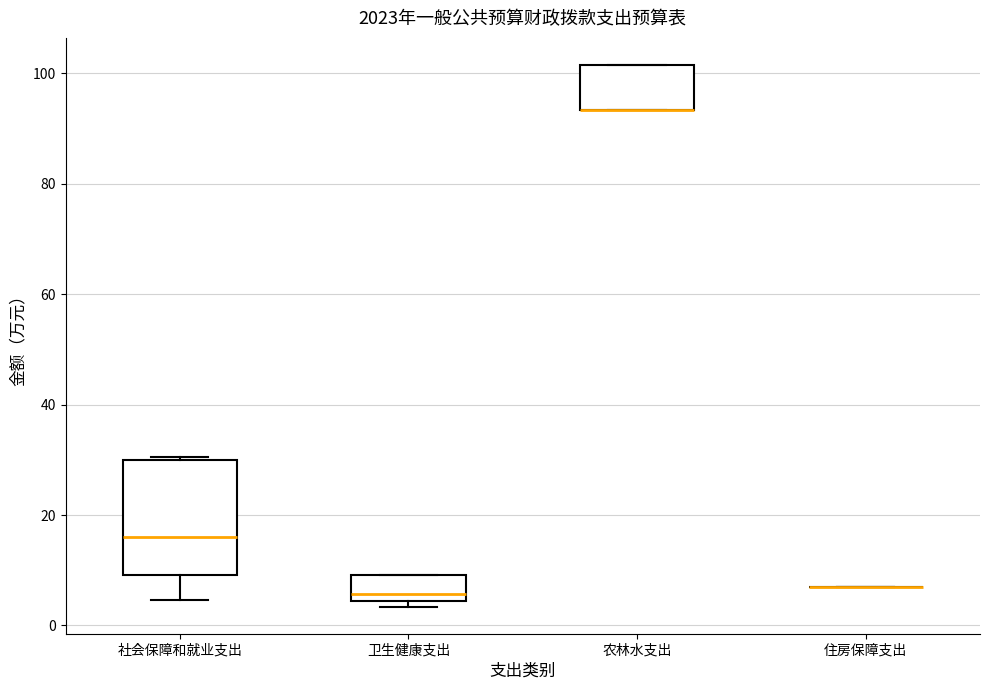

Reading left to right, transcribe this box plot: for each box, give where its median line is, the range the box spans, and where its two whiskers end, as read against the y-axis. The values are not printed on the chart, so give them approximately, as read against the axis.

社会保障和就业支出: median 16, box 10 to 30, whiskers 4 to 30
卫生健康支出: median 6, box 4 to 10, whiskers 4 (just below the box's lower edge) to 10
农林水支出: median 94 (drawn on the box's lower edge), box 94 to 102, whiskers 94 to 102
住房保障支出: box collapsed to a line at 6, whiskers 6 to 8